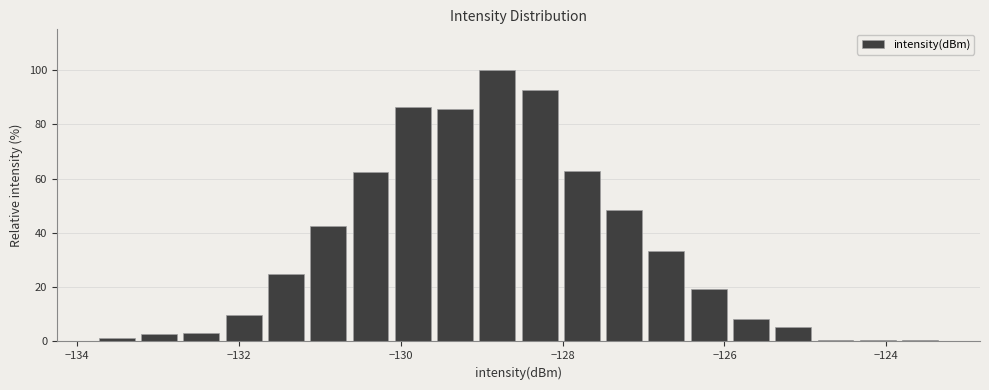

Read against the x-axis, roughly where is the centre of the tallest bar?

-128.8